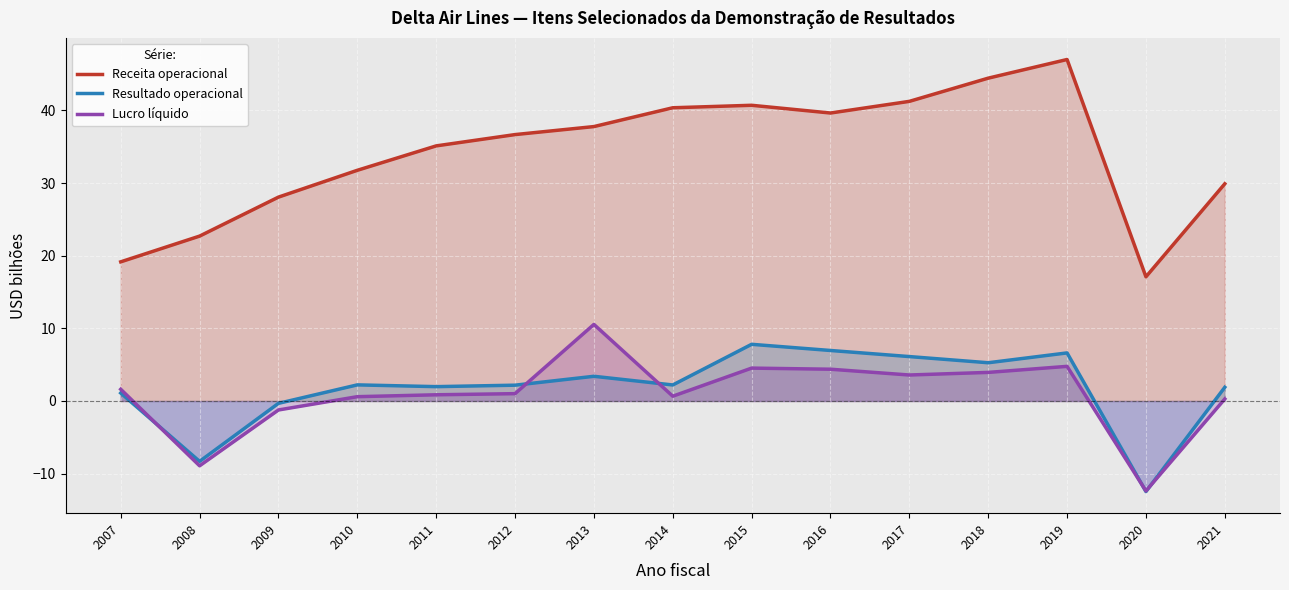

Which category has the lowest value across all series?

2020